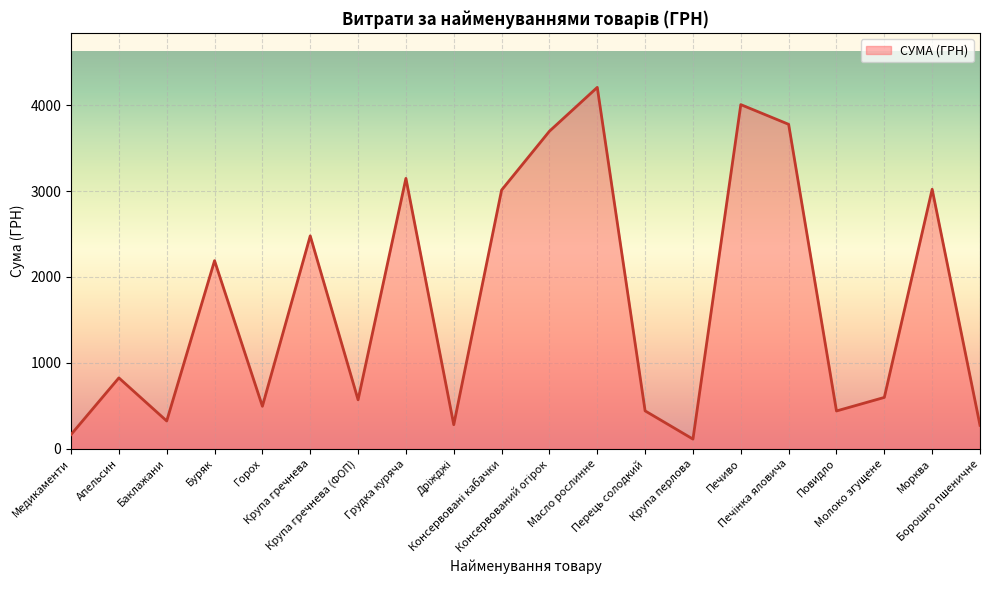

What is the difference between the maximum and minimum values?

4094.5